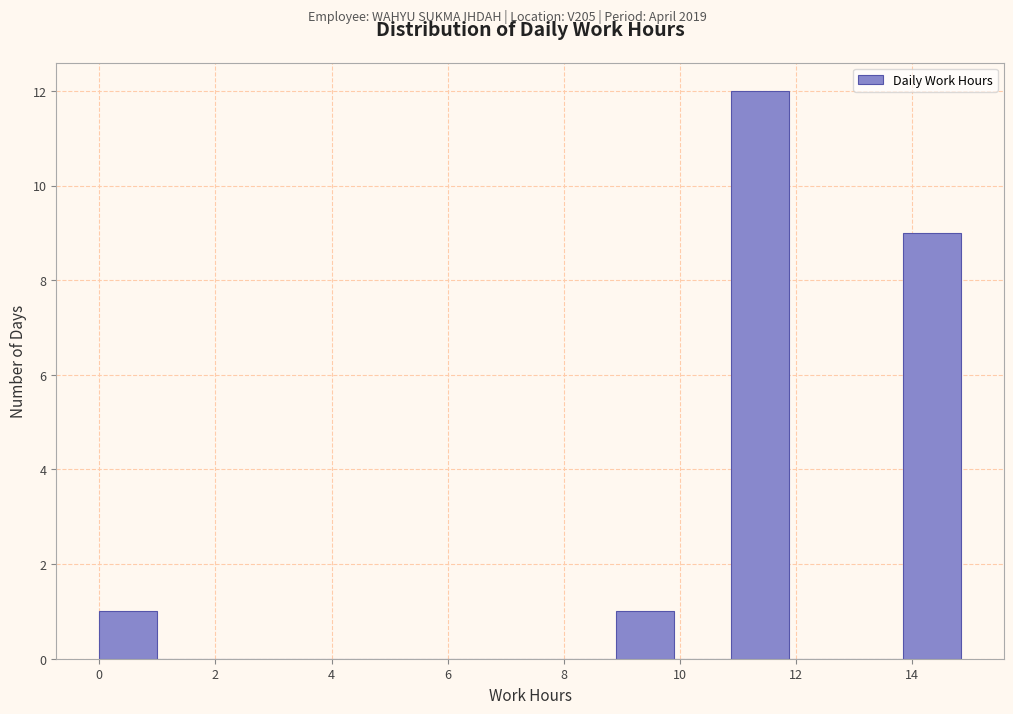

Over which range of the x-axis is the bar tallest?

10.8 to 11.8